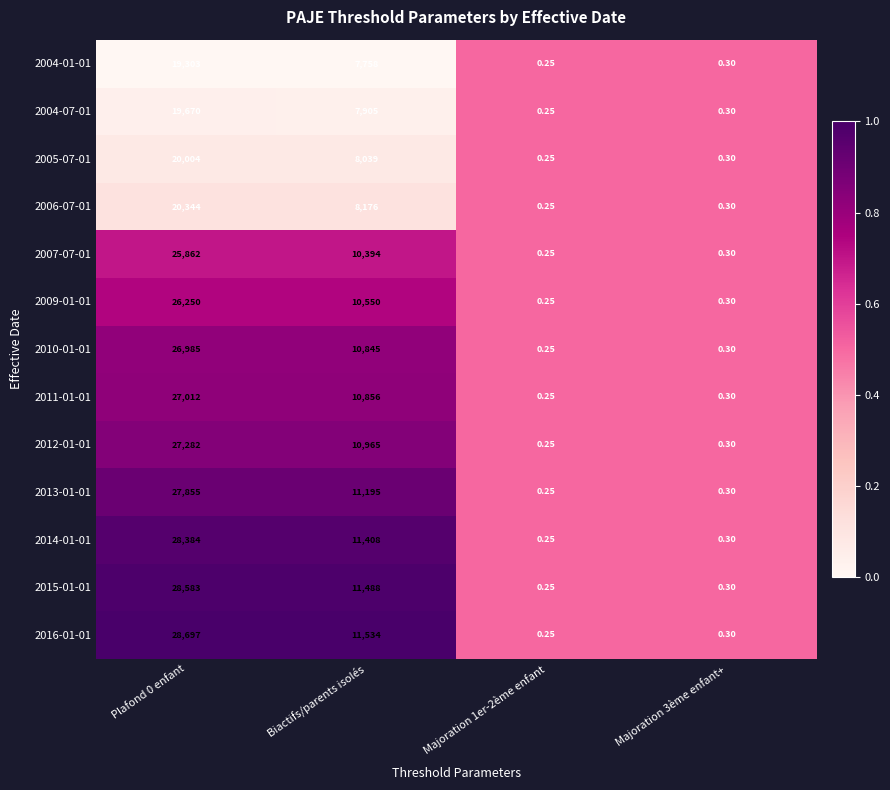

What is the total value across all series at Majoration 3ème enfant+?

3.9